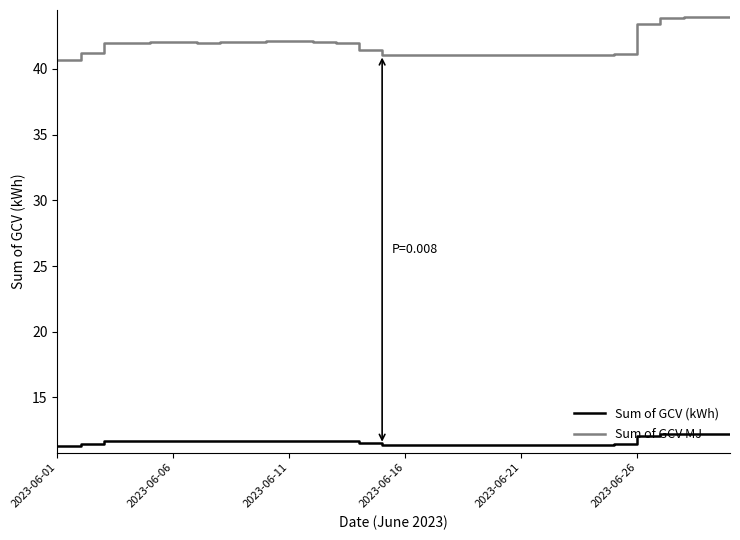

Rank the series by their average value, from highest to lowest.

Sum of GCV MJ, Sum of GCV (kWh)